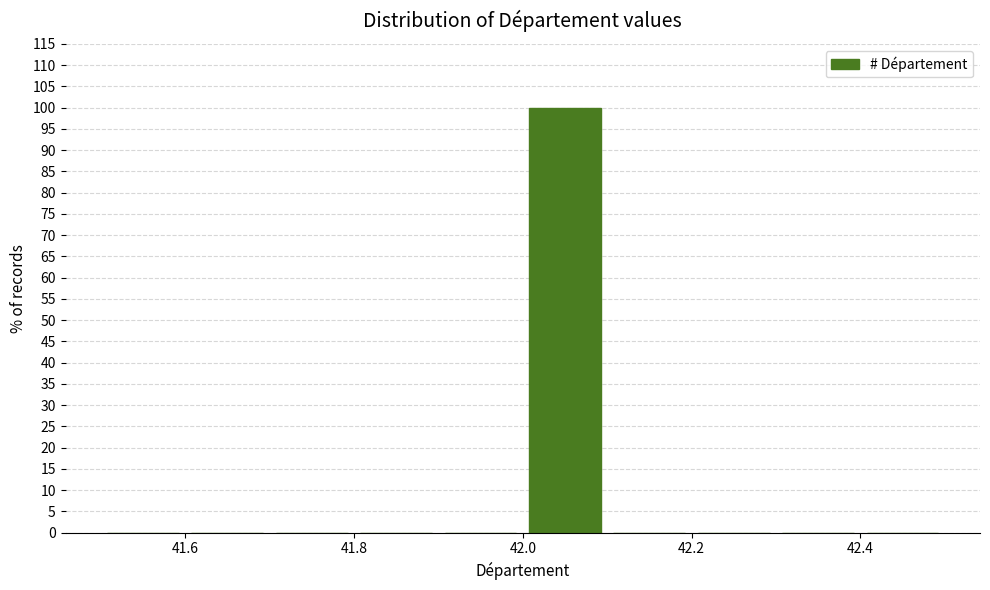

How tall is the bar that spans 42.0 to 42.1 on the x-axis? The values are not printed on the chart, so give them approximately, as read against the axis.

100